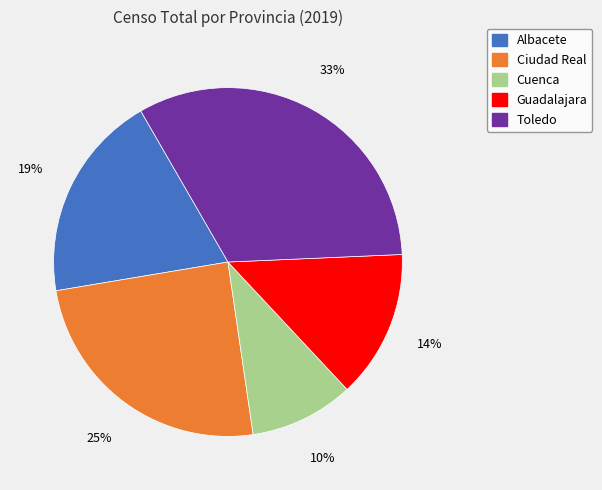

Is there any slice that represents more than half of the pie?

No